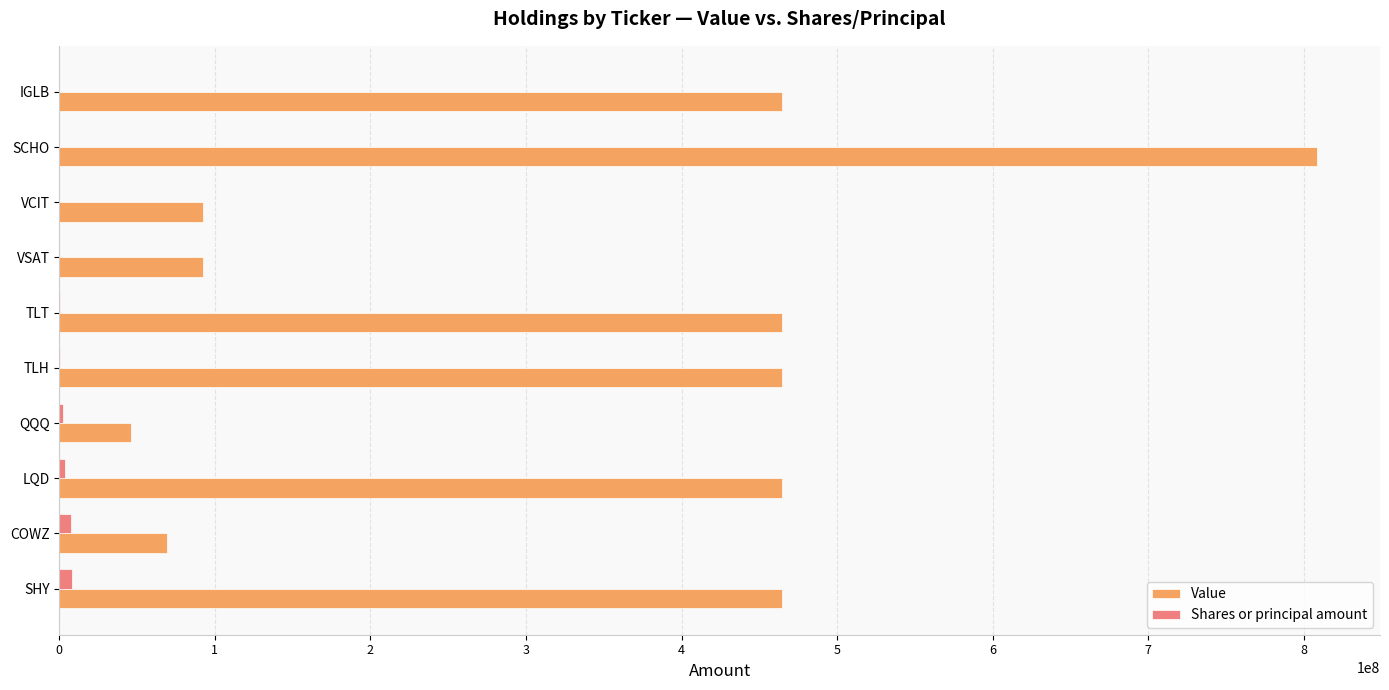

What is the highest value of the Value series?

808524862